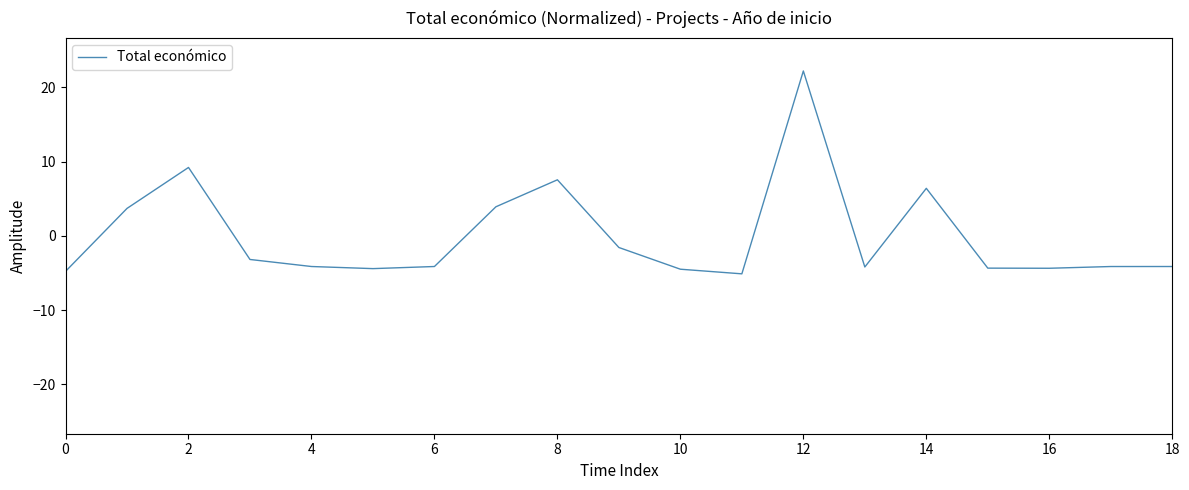

What is the maximum value shown in the chart?

22.2